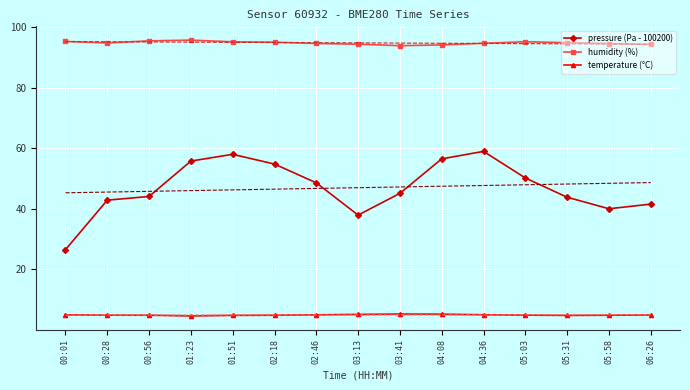

Rank the series by their maximum value, from highest to lowest.

humidity (%), pressure (Pa - 100200), temperature (°C)